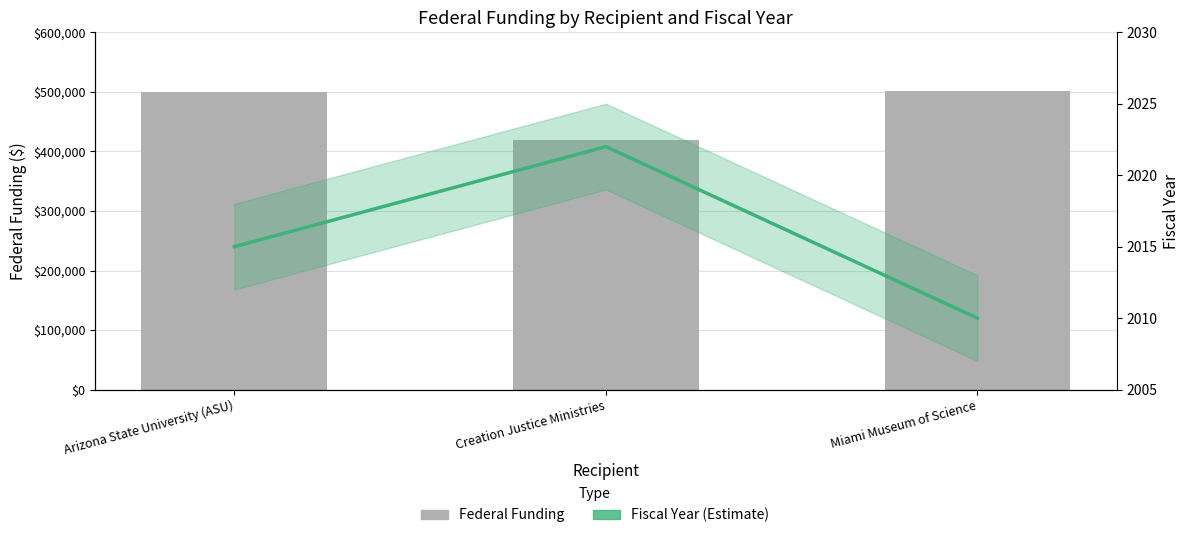

Which series has the widest spread of values?

Federal Funding